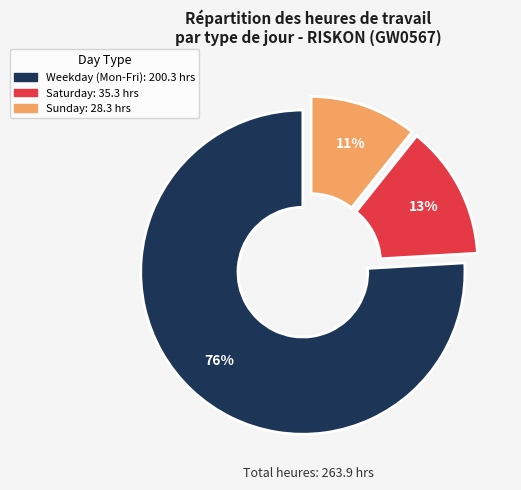

How many segments does this pie chart have?

3